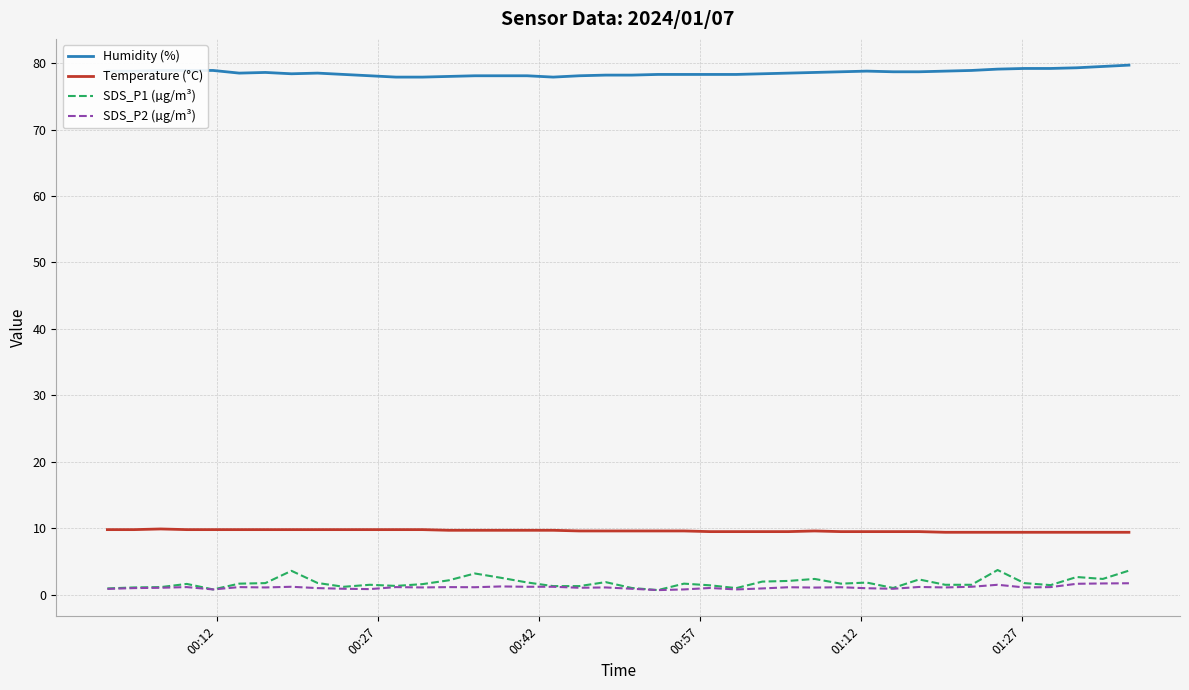

What is the greatest value displayed?

79.7